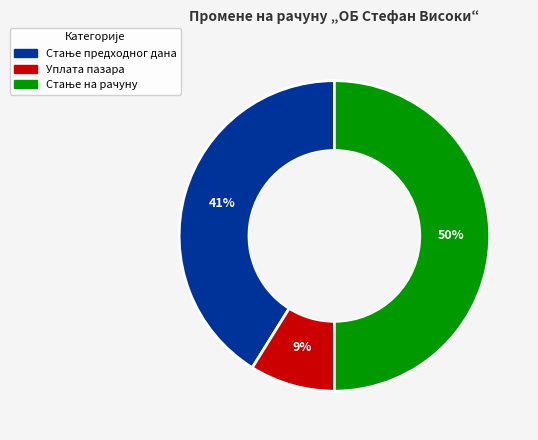

To the nearest percent, what is the average slice percentage?

33%